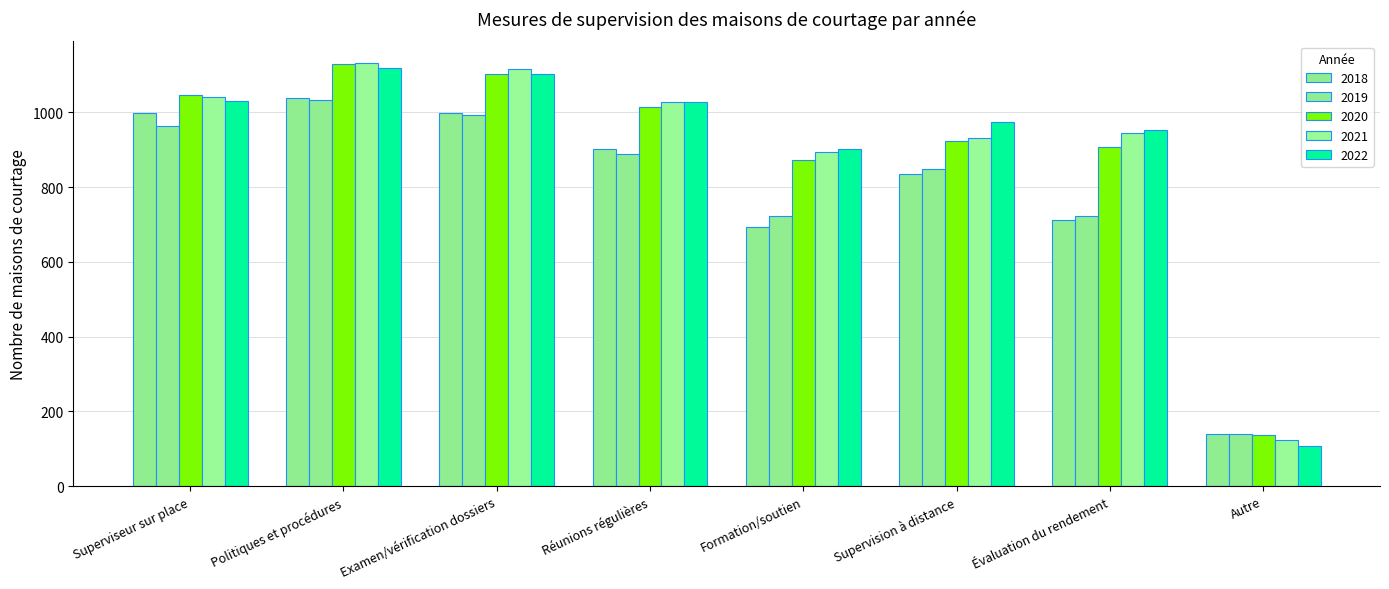

What is the label of the 1st bar from the left?

Superviseur sur place